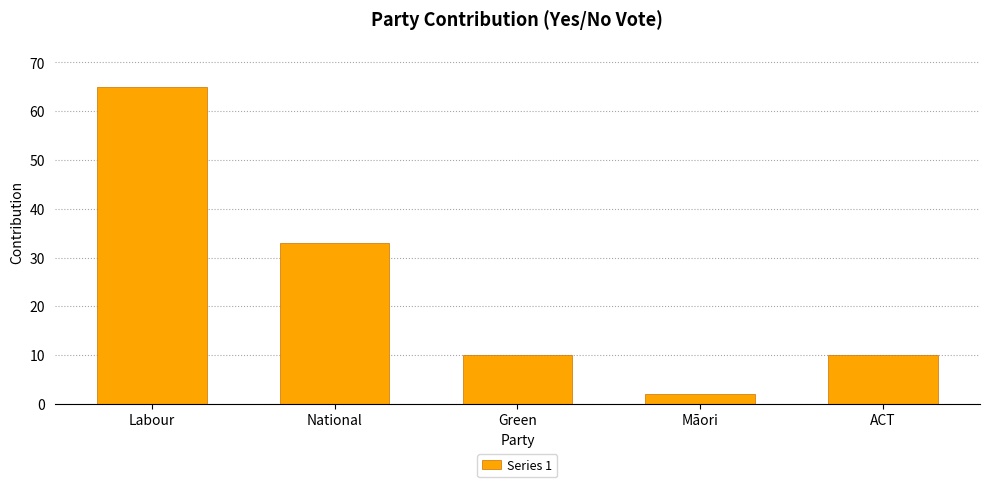

What value does the data have at ACT, to the nearest 10?

10